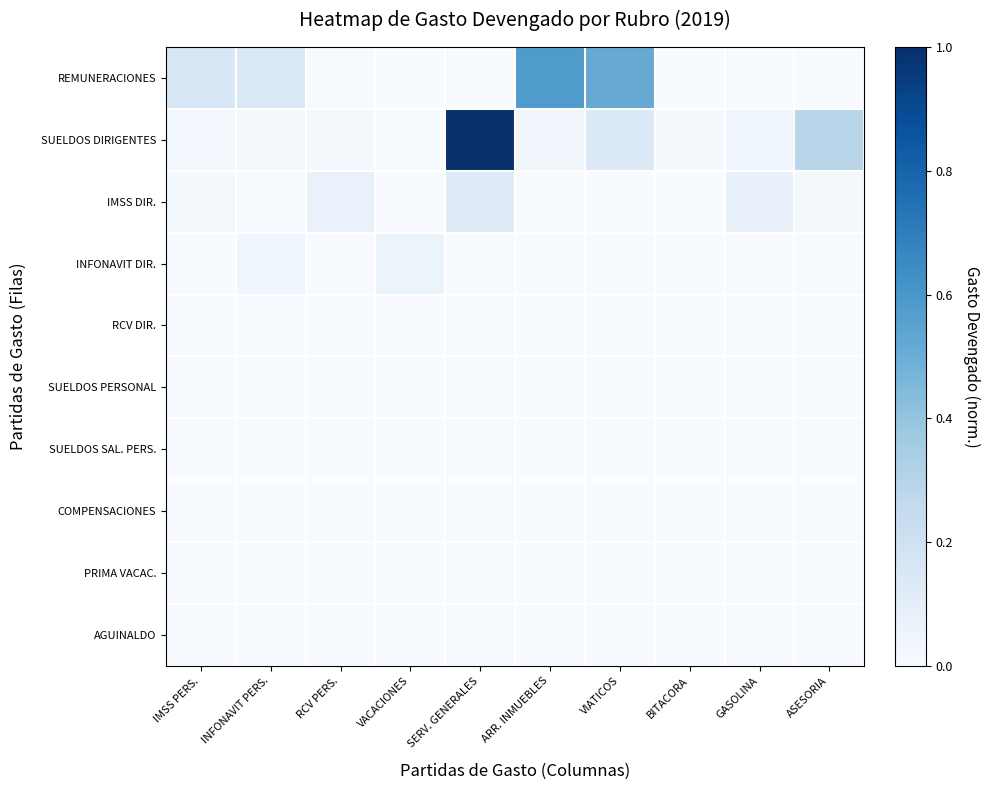

At which category is the sum across all series the highest?

SERV. GENERALES